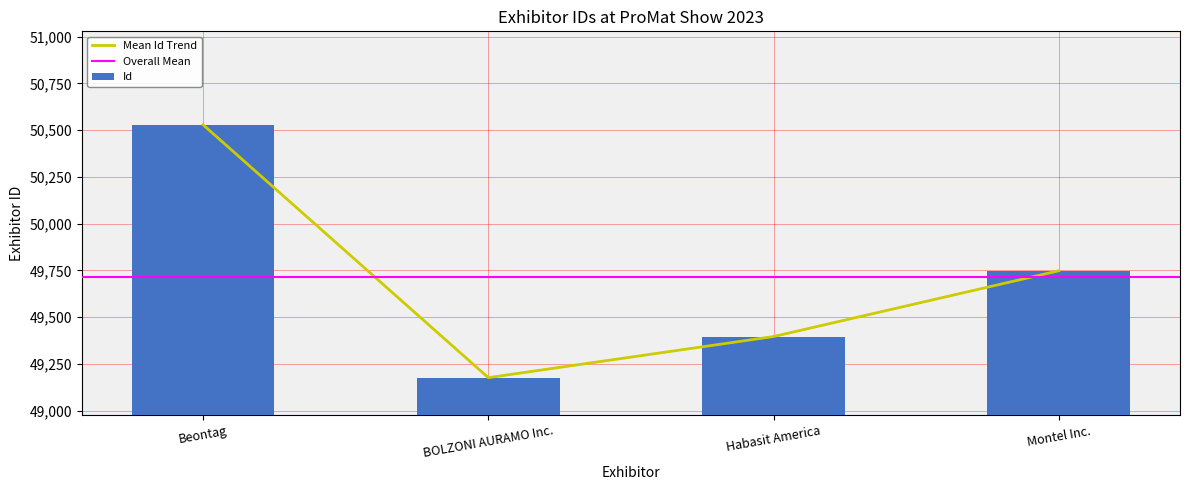

True or false: the data shows 49176 at BOLZONI AURAMO Inc..

True